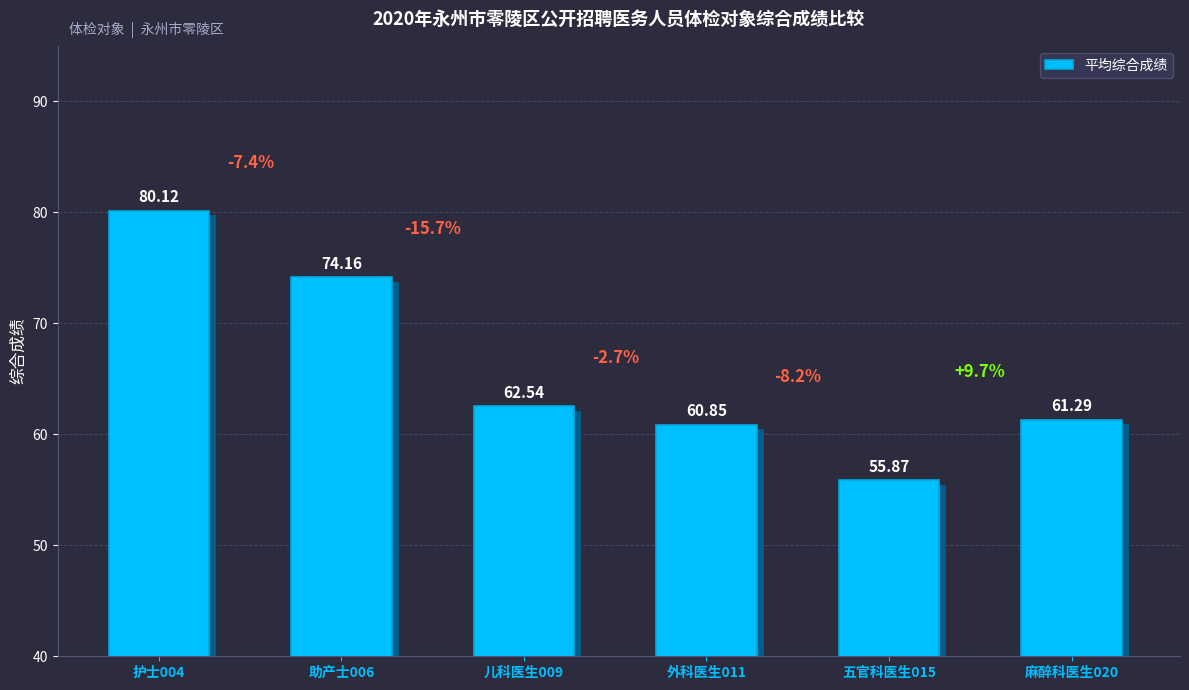

What is the sum of all values?

394.8